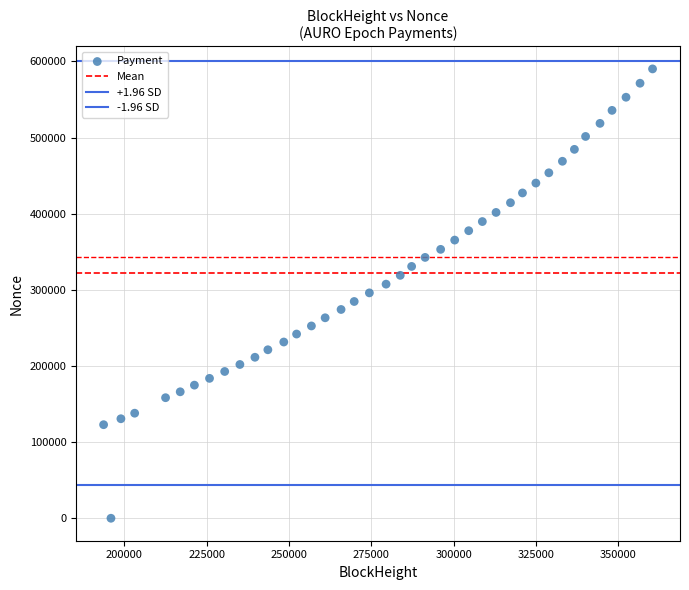

Count the number of points in this scatter plot.

40